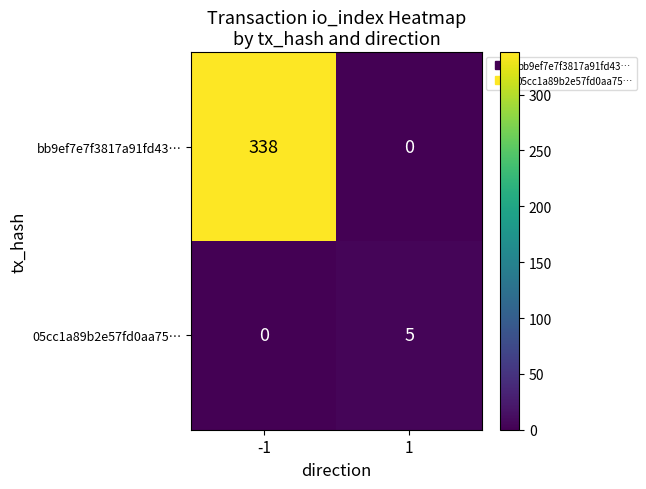

List the series in order of their peak value, highest first.

bb9ef7e7f3817a91fd43…, 05cc1a89b2e57fd0aa75…